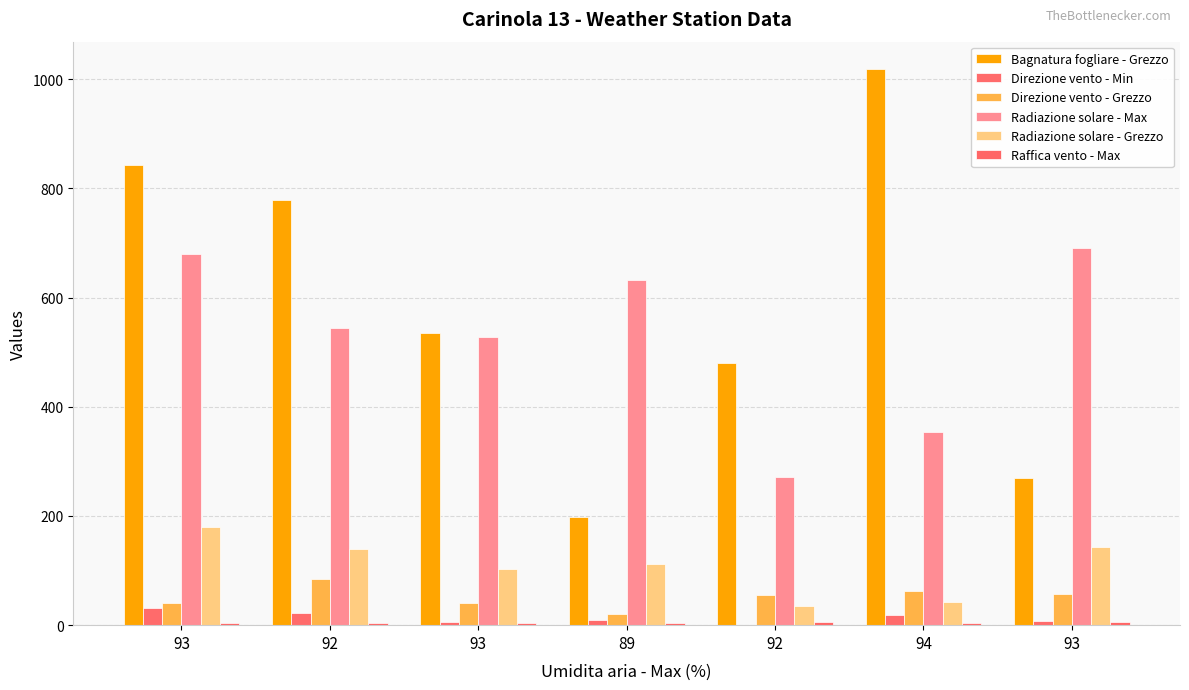

Which series has the largest total across all categories?

Bagnatura fogliare - Grezzo